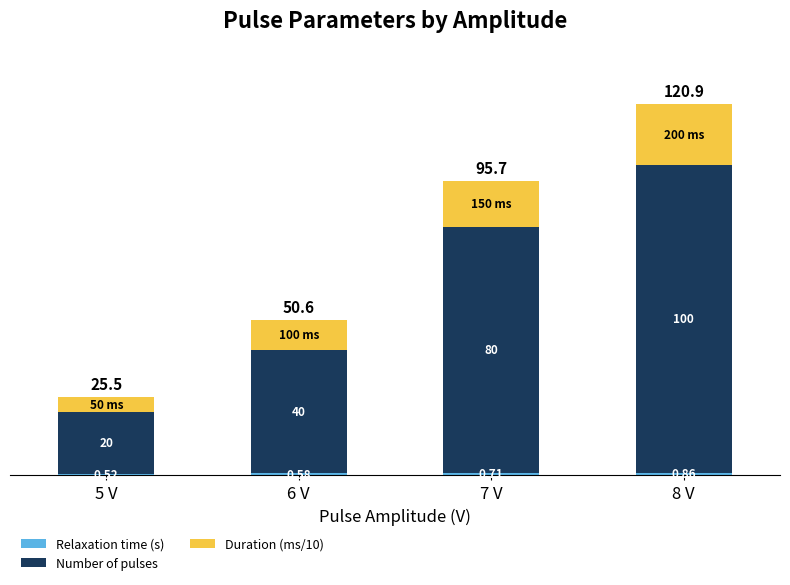

At which category is the sum across all series the highest?

8 V